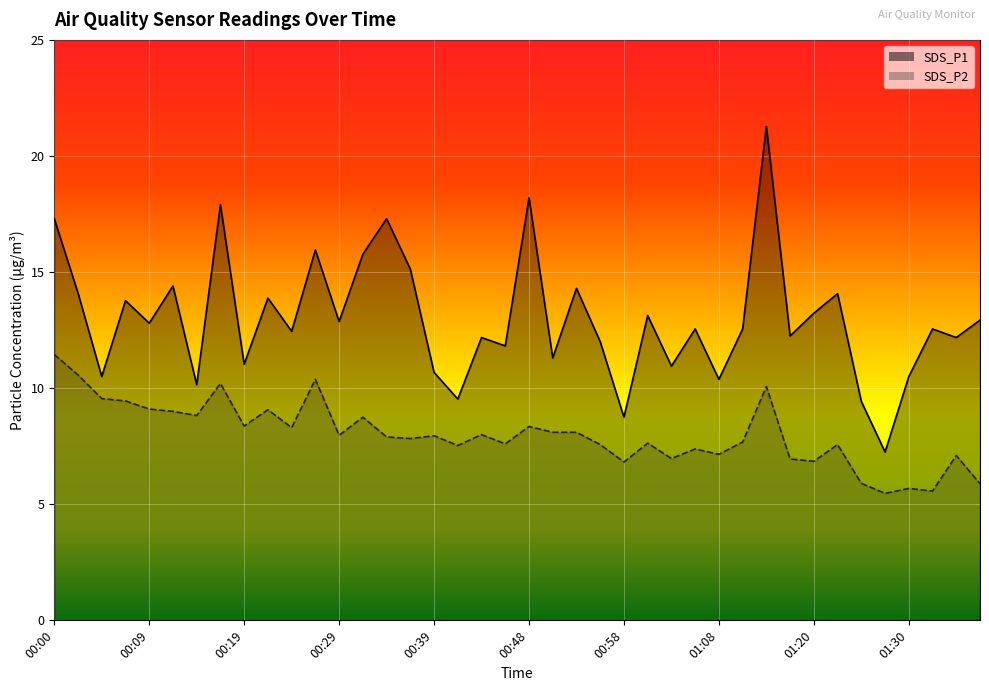

What are all the series names shown in the legend?

SDS_P1, SDS_P2